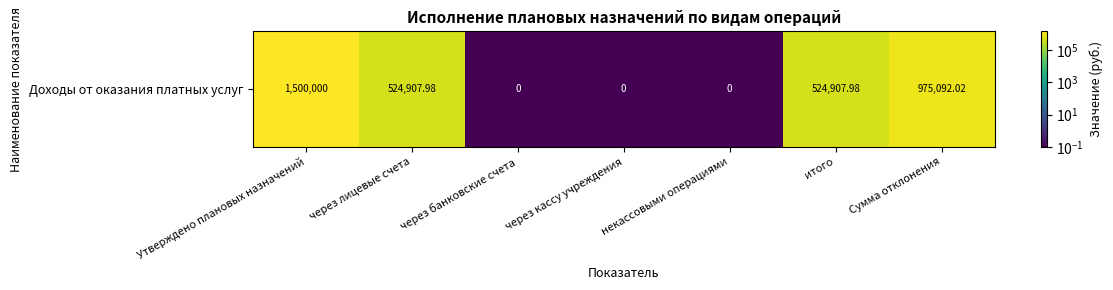

Reading left to right, what are all the values shown in this chart?

1500000.0	524908.0	0.1	0.1	0.1	524908.0	975092.0